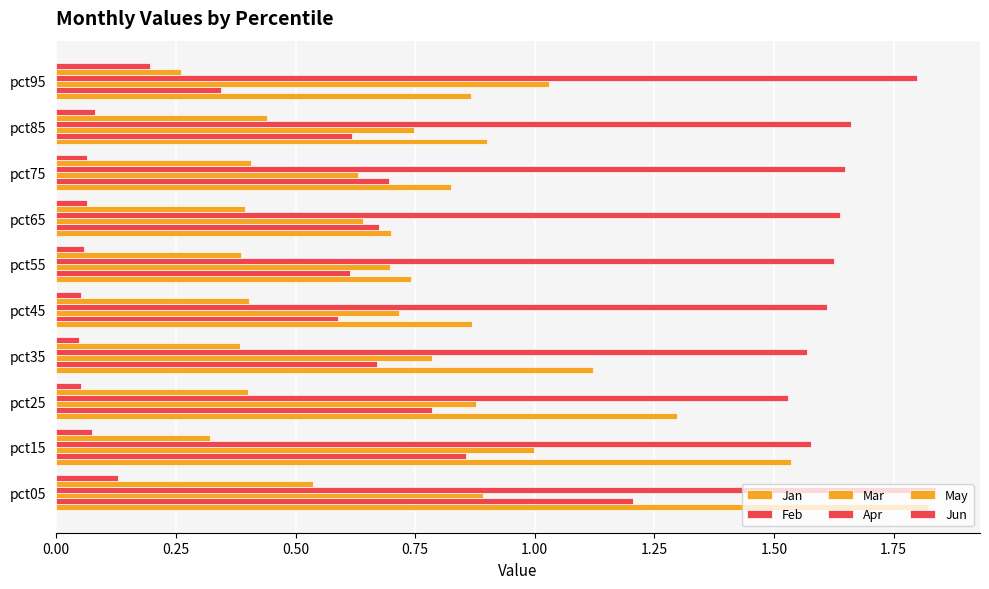

Count the number of data series in this chart.

6